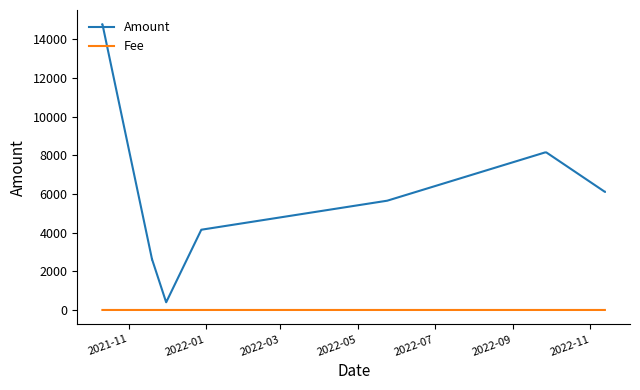

List the series in order of their peak value, highest first.

Amount, Fee